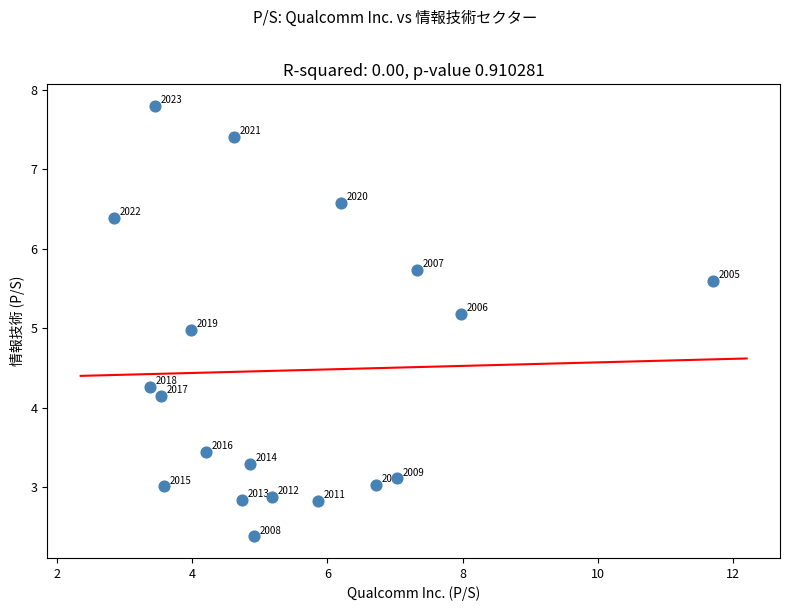

What is the range of X values (max minus min)?

8.8